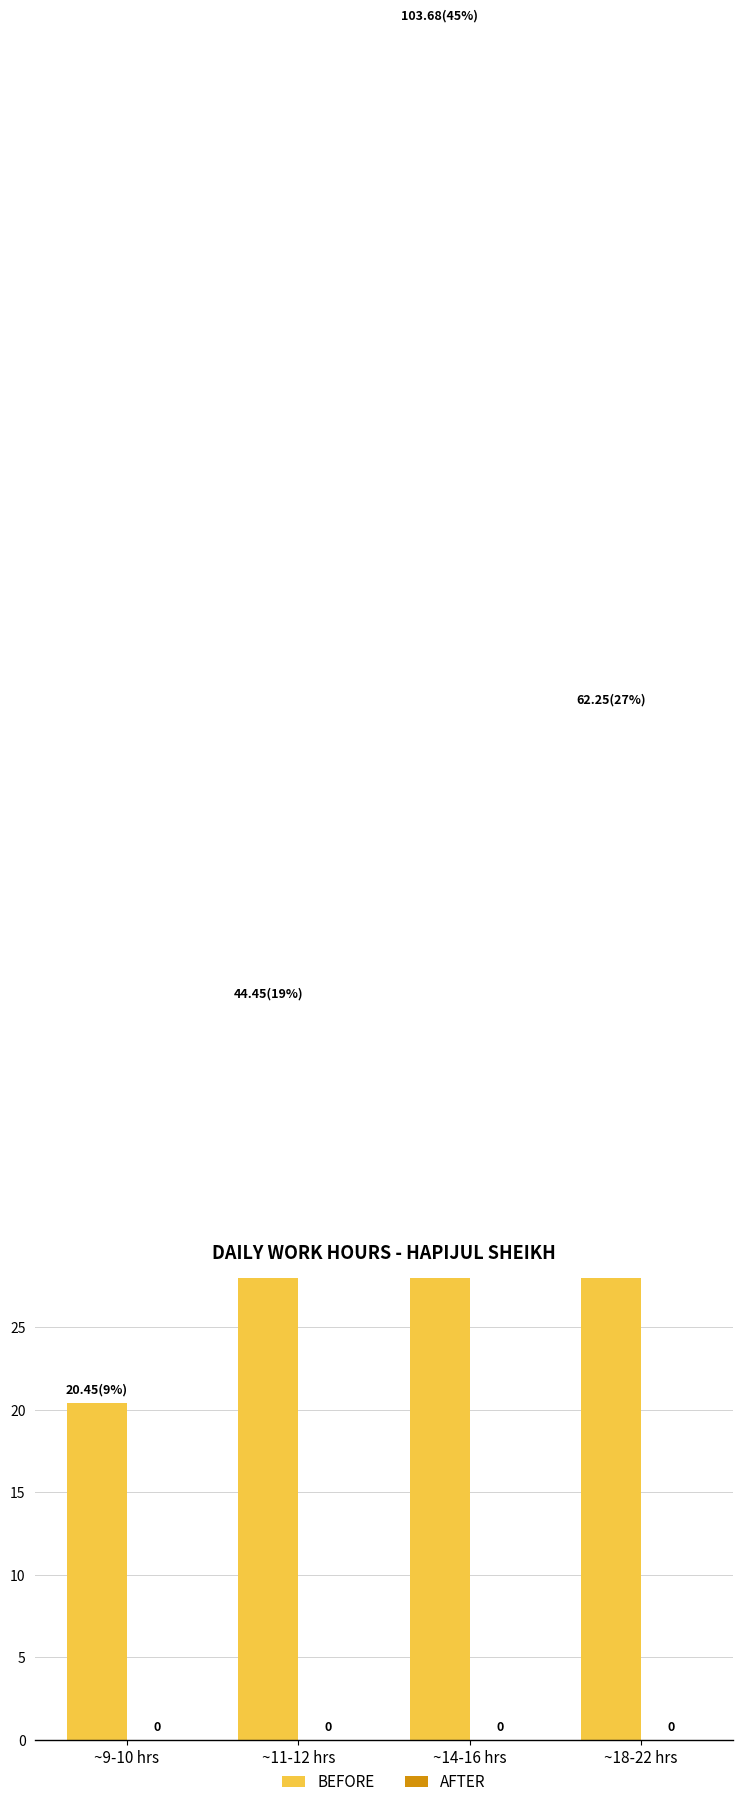

Reading right to left, what are all the values shown in this chart?

BEFORE: 62.2	103.7	44.5	20.4
AFTER: 0.0	0.0	0.0	0.0